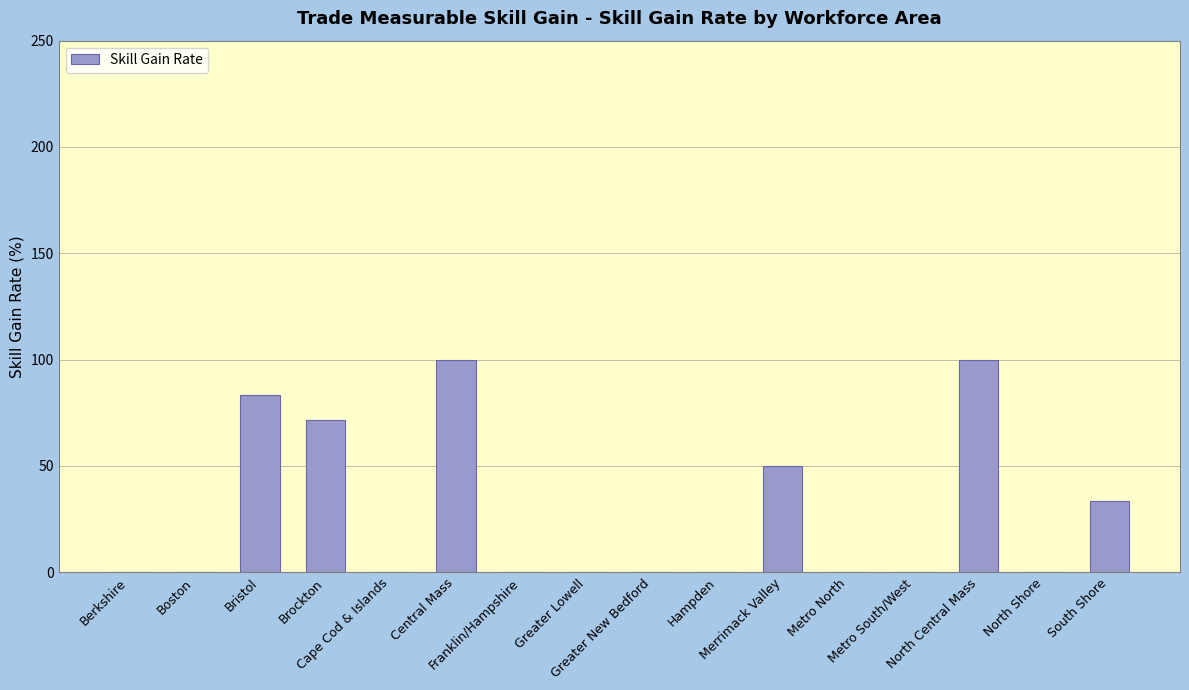

What is the greatest value displayed?

100.0